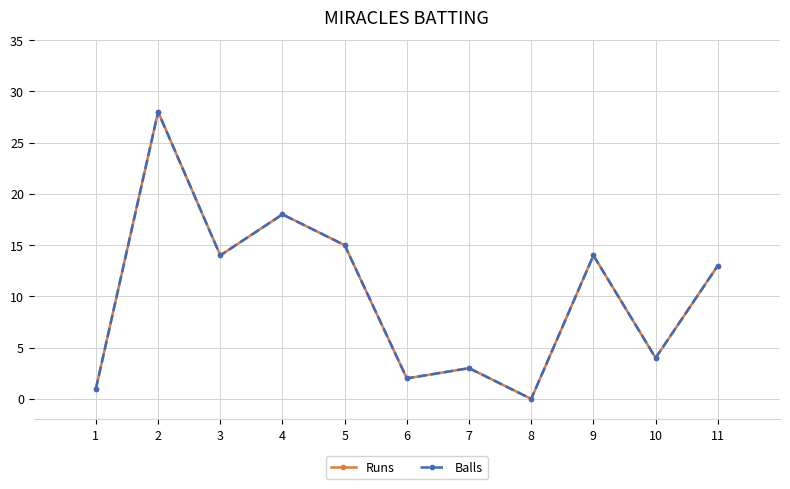

Is it true that Runs equals 18 at 4?

True